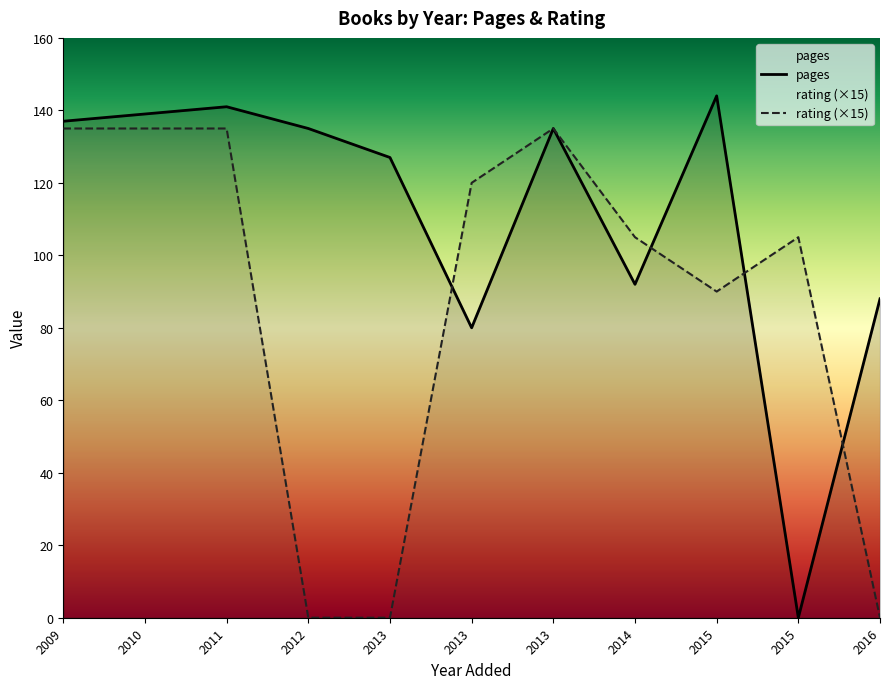

What is the sum of all pages values?

1218